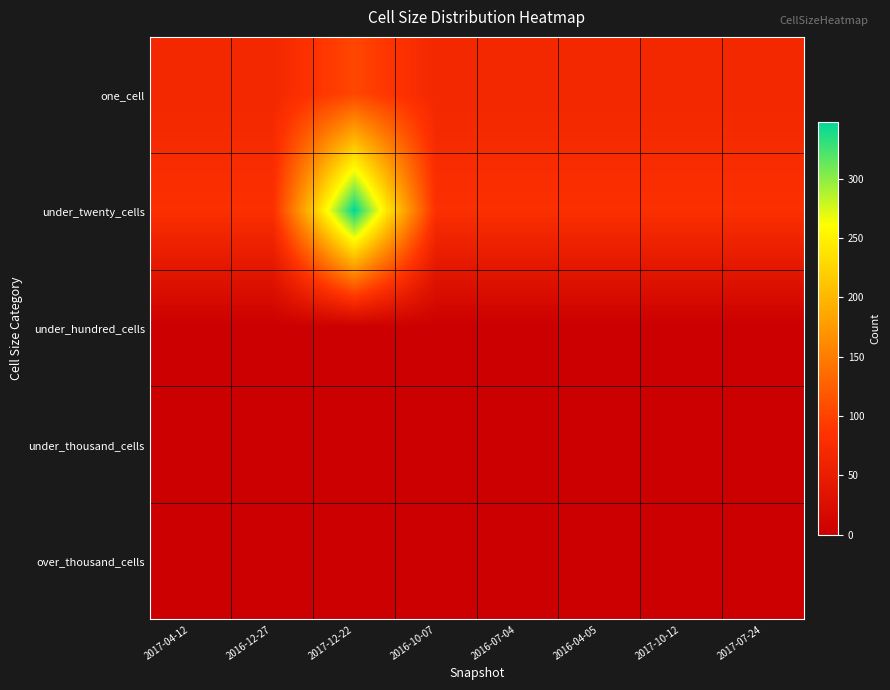

Count the number of categories in the chart.

8